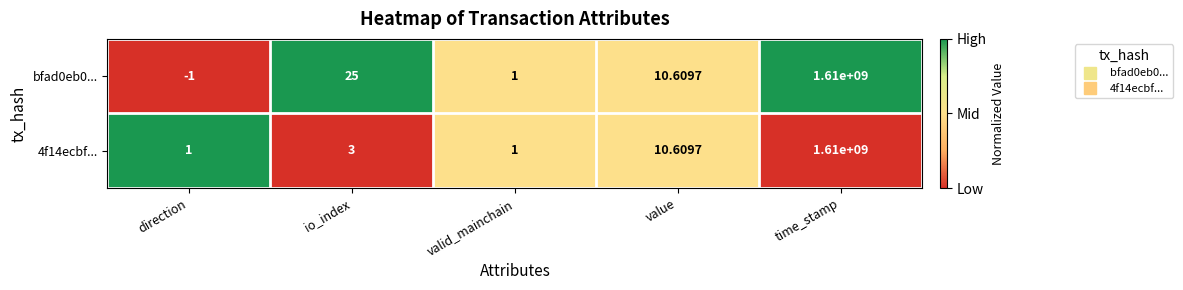

At which label does bfad0eb0... first exceed 10?

io_index